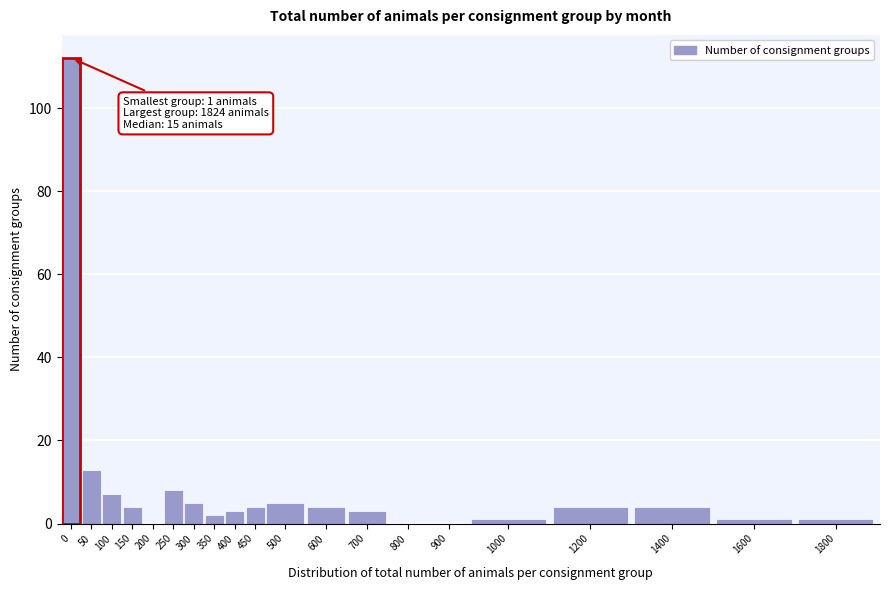

Reading right to left, extract all data points from this chart.

1800=1	1600=1	1400=4	1200=4	1000=1	900=0	800=0	700=3	600=4	500=5	450=4	400=3	350=2	300=5	250=8	200=0	150=4	100=7	50=13	0=112